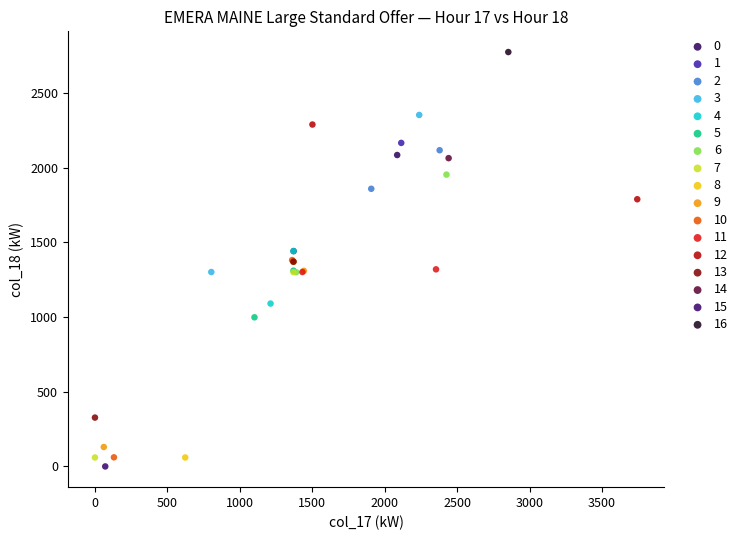

What are all the series names shown in the legend?

0, 1, 2, 3, 4, 5, 6, 7, 8, 9, 10, 11, 12, 13, 14, 15, 16